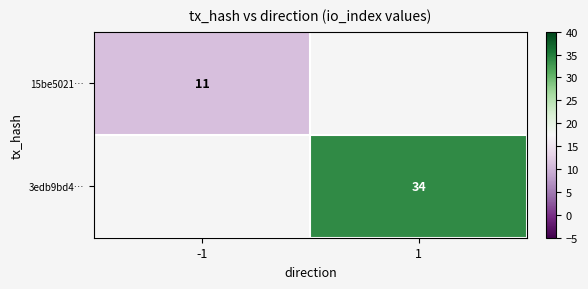

True or false: 15be5021… has a value of 11 at -1.

True